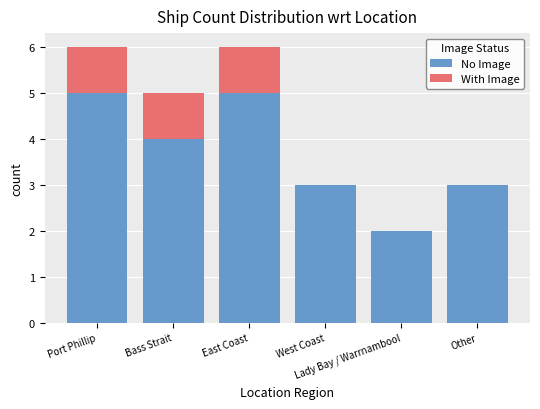

What is the sum of all No Image values?

22